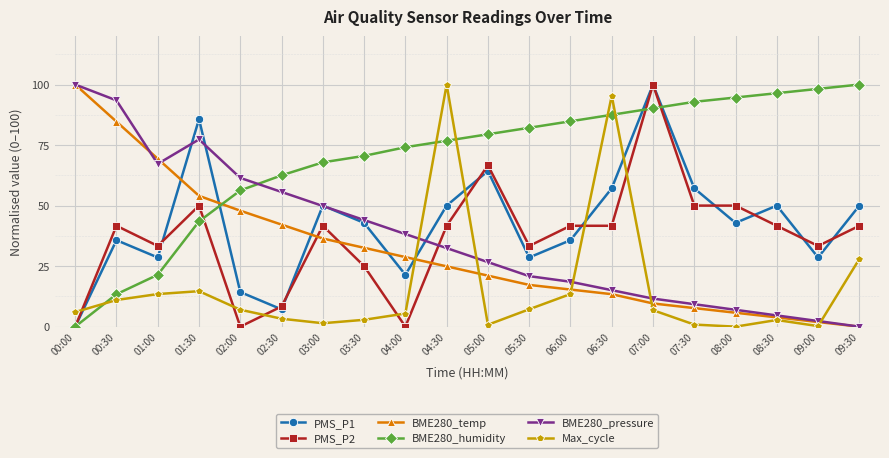

Which category has the lowest value in the BME280_pressure series?

09:30